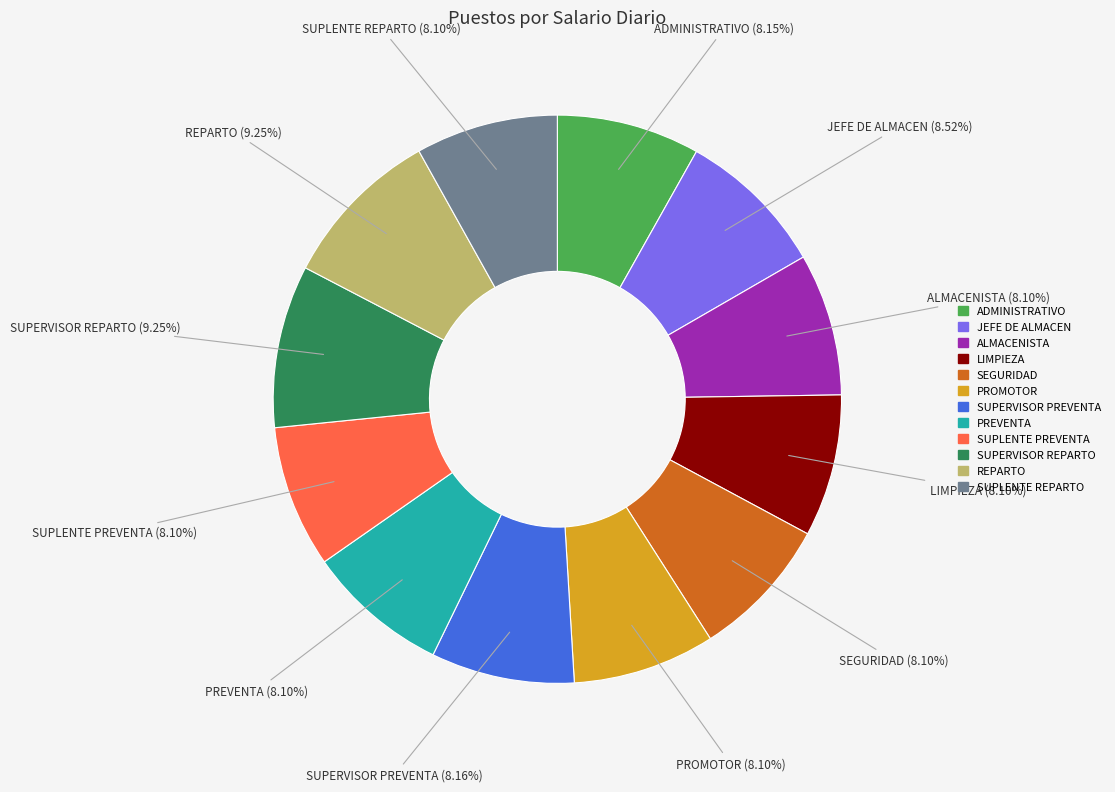

What is the ratio of the value at ADMINISTRATIVO to the value at JEFE DE ALMACEN?

1.0